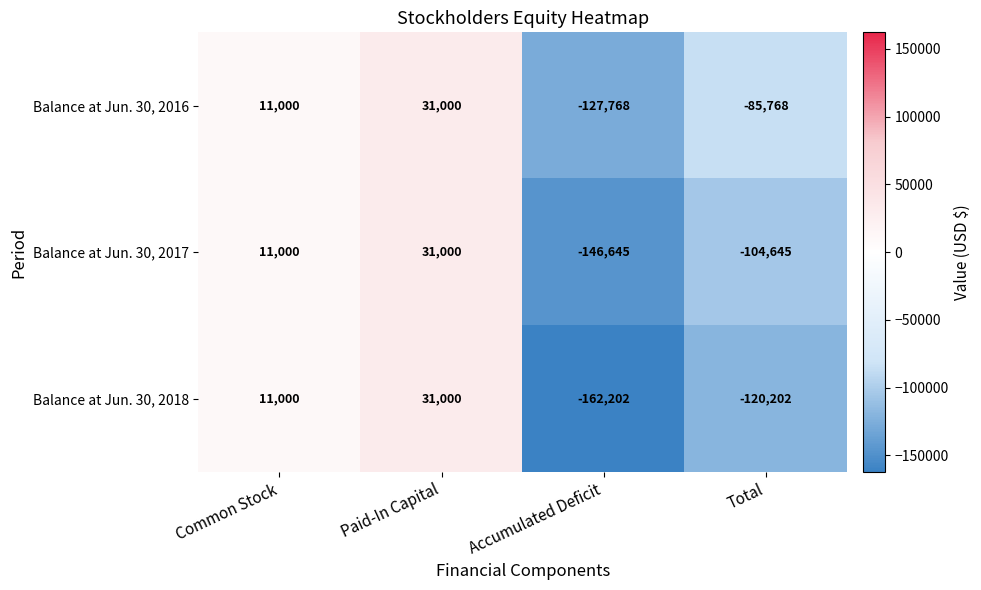

Which series has the largest range (max minus min)?

Balance at Jun. 30, 2018